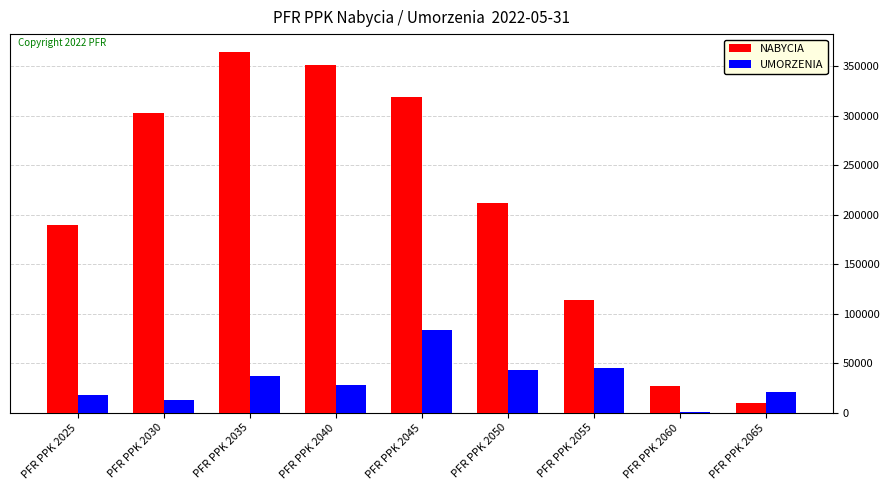

Are the bars horizontal?

No